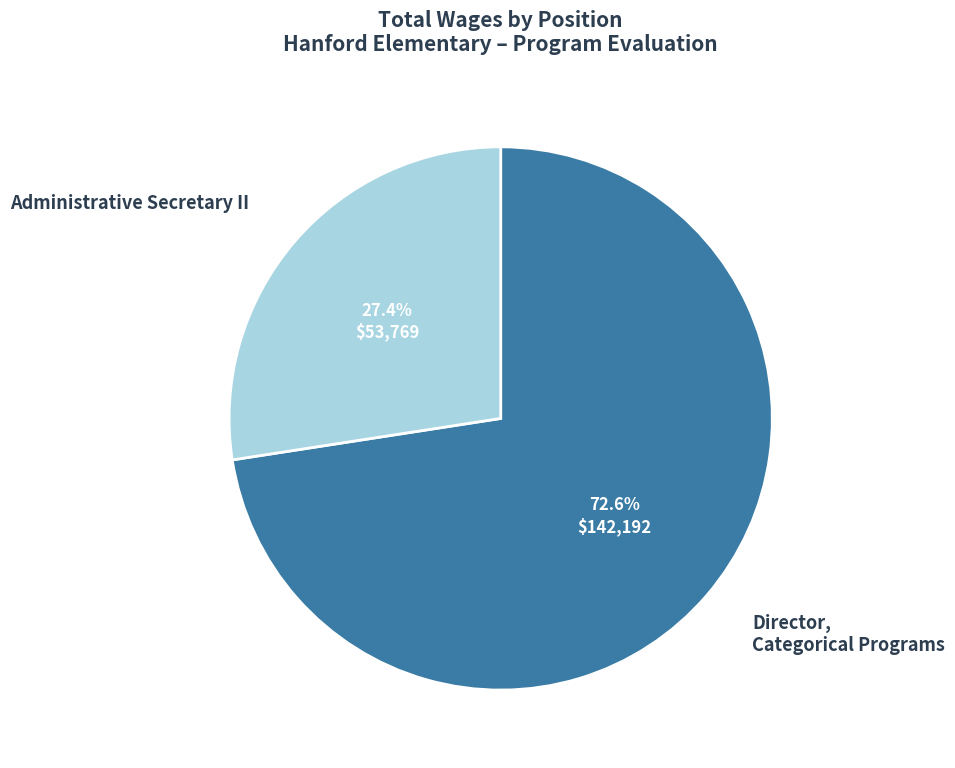

Is there any slice that represents more than half of the pie?

Yes